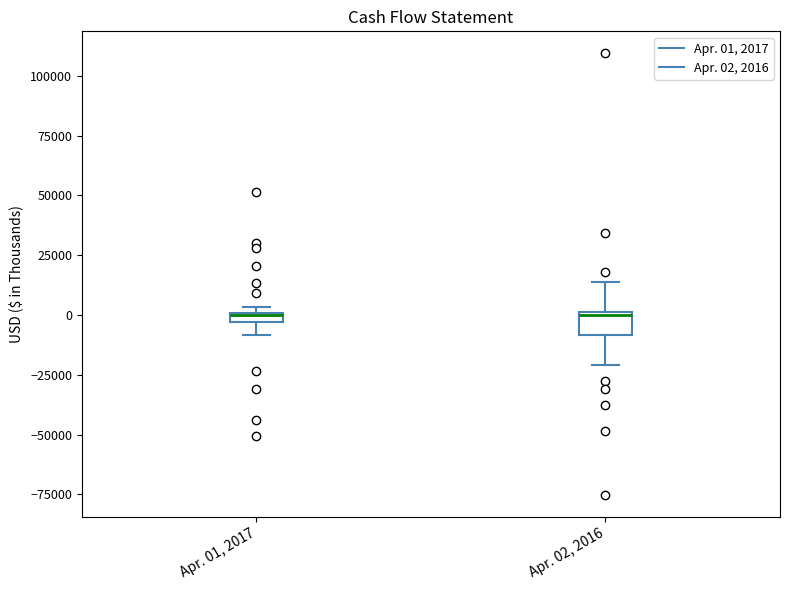

Which box is the tallest, from its lower edge to its upper edge?

Apr. 02, 2016